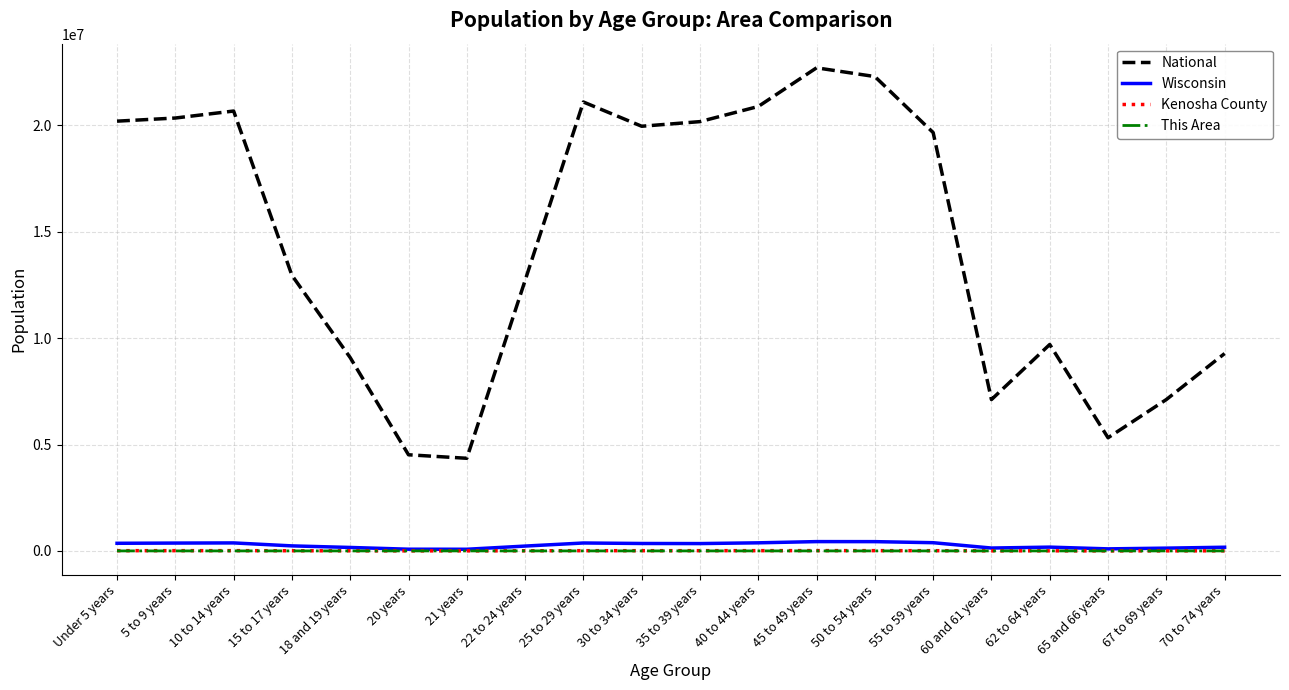

How many lines are shown in the chart?

4